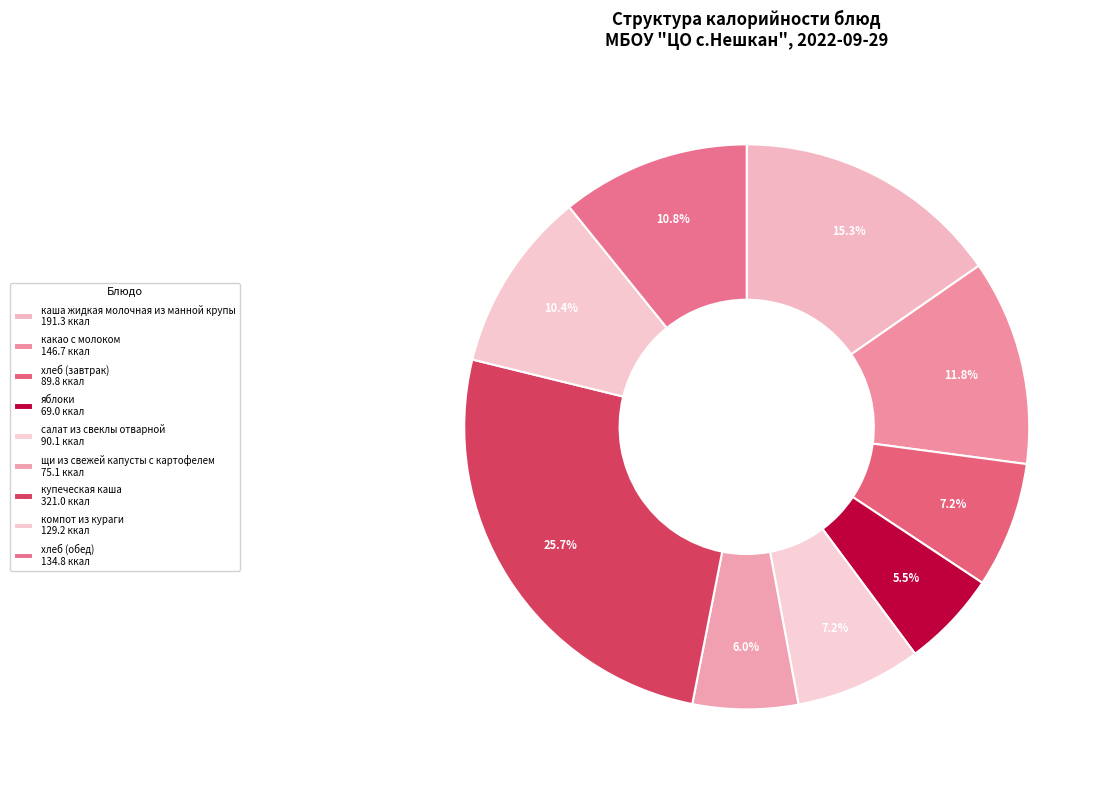

Rank the categories by value from lowest to highest.

яблоки, щи из свежей капусты с картофелем, хлеб (завтрак), салат из свеклы отварной, компот из кураги, хлеб (обед), какао с молоком, каша жидкая молочная из манной крупы, купеческая каша